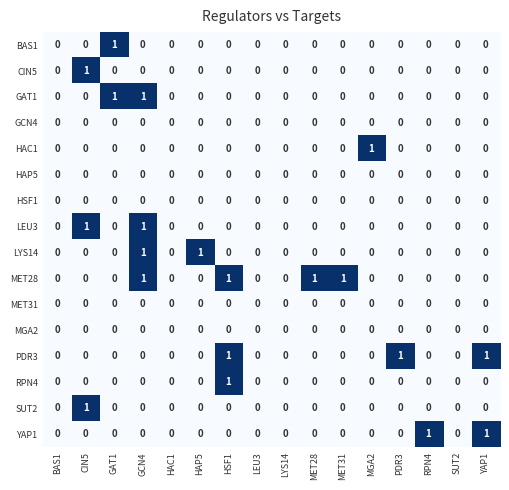

True or false: RPN4 has a value of -1 at CIN5.

False